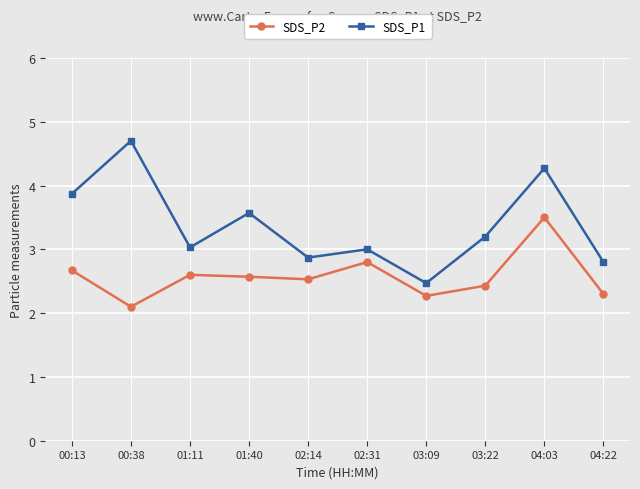

True or false: SDS_P2 has more than 1 interior local peaks.

True